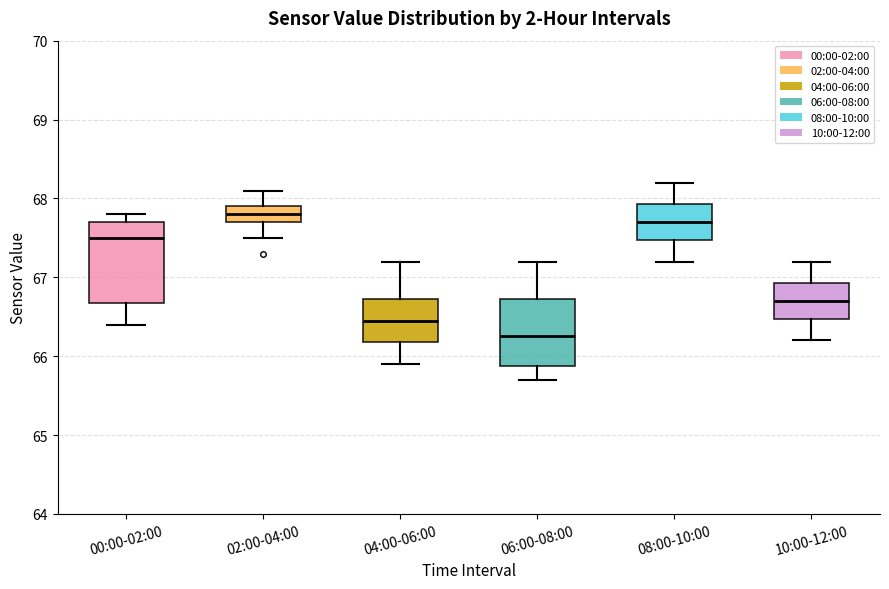

Reading left to right, read every box against the y-axis: the position of its median line, the range the box covers, and the ends of its whiskers. The values are not printed on the chart, so give them approximately, as read against the axis.

00:00-02:00: median 67.5, box 66.7 to 67.7, whiskers 66.4 to 67.8
02:00-04:00: median 67.8, box 67.7 to 67.9, whiskers 67.5 to 68.1
04:00-06:00: median 66.5, box 66.2 to 66.7, whiskers 65.9 to 67.2
06:00-08:00: median 66.3, box 65.9 to 66.7, whiskers 65.7 to 67.2
08:00-10:00: median 67.7, box 67.5 to 67.9, whiskers 67.2 to 68.2
10:00-12:00: median 66.7, box 66.5 to 66.9, whiskers 66.2 to 67.2